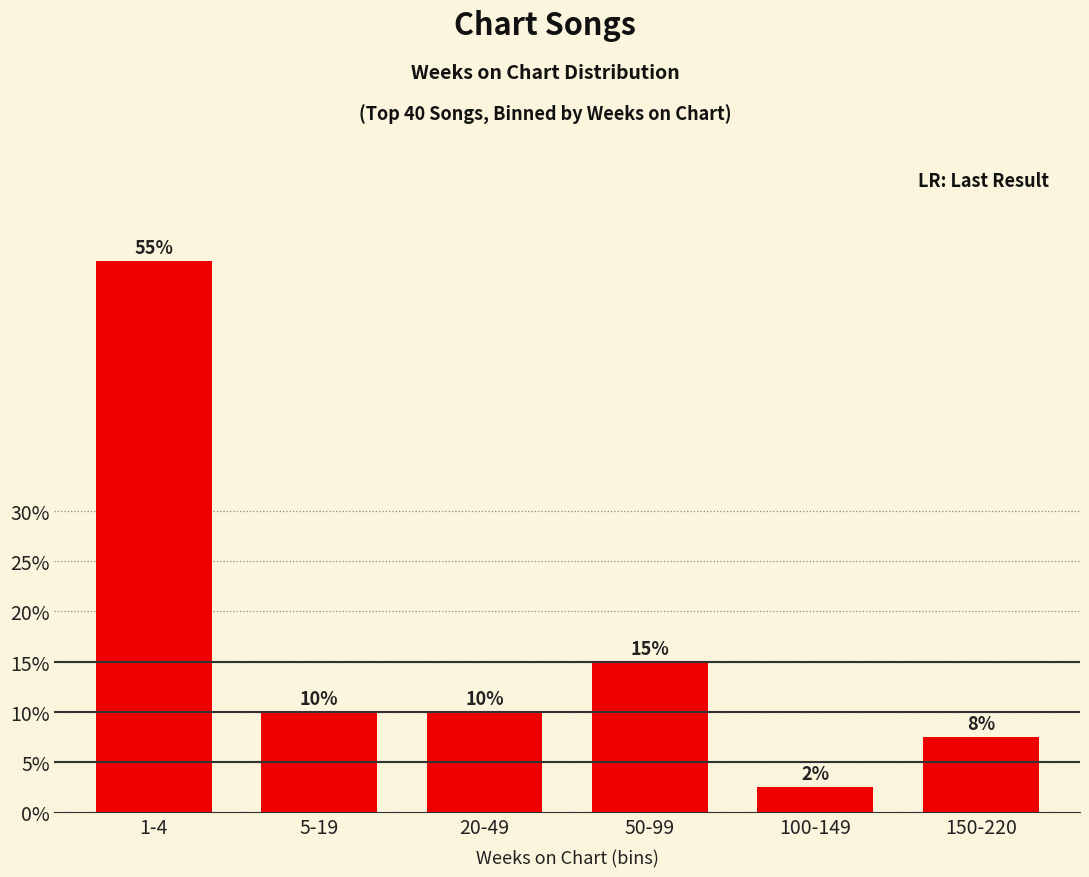

The value at 100-149 is 2.5. True or false?

True